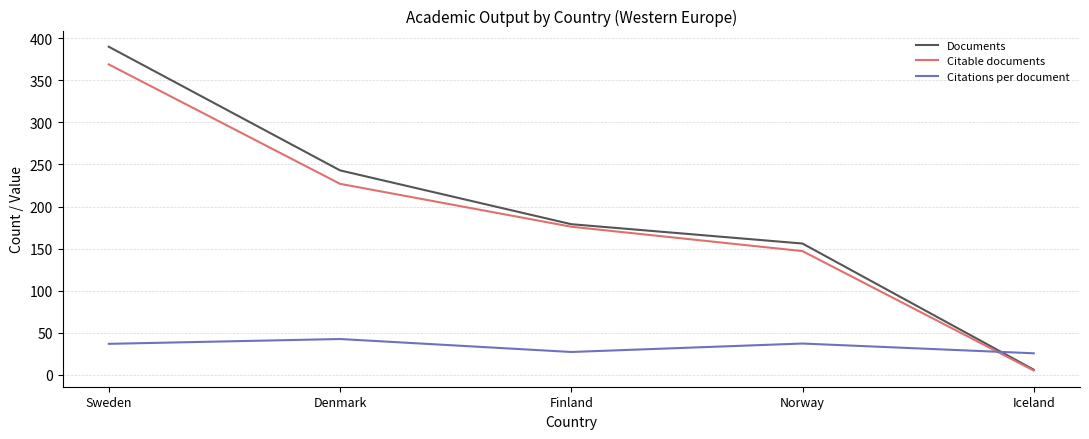

What is the maximum value shown in the chart?

390.0